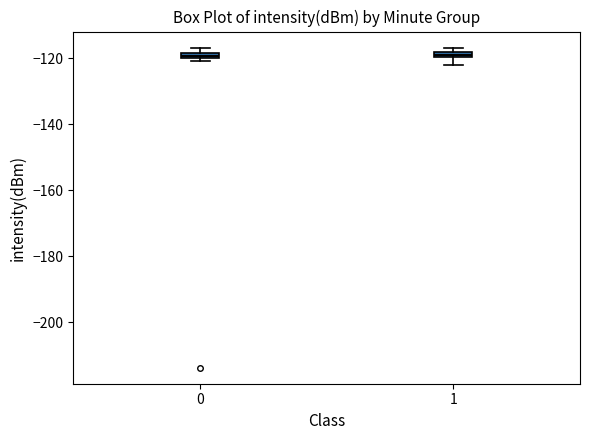

Where is the lower edge of the box at x = 0 on the y-axis? The values are not printed on the chart, so give them approximately, as read against the axis.

-120